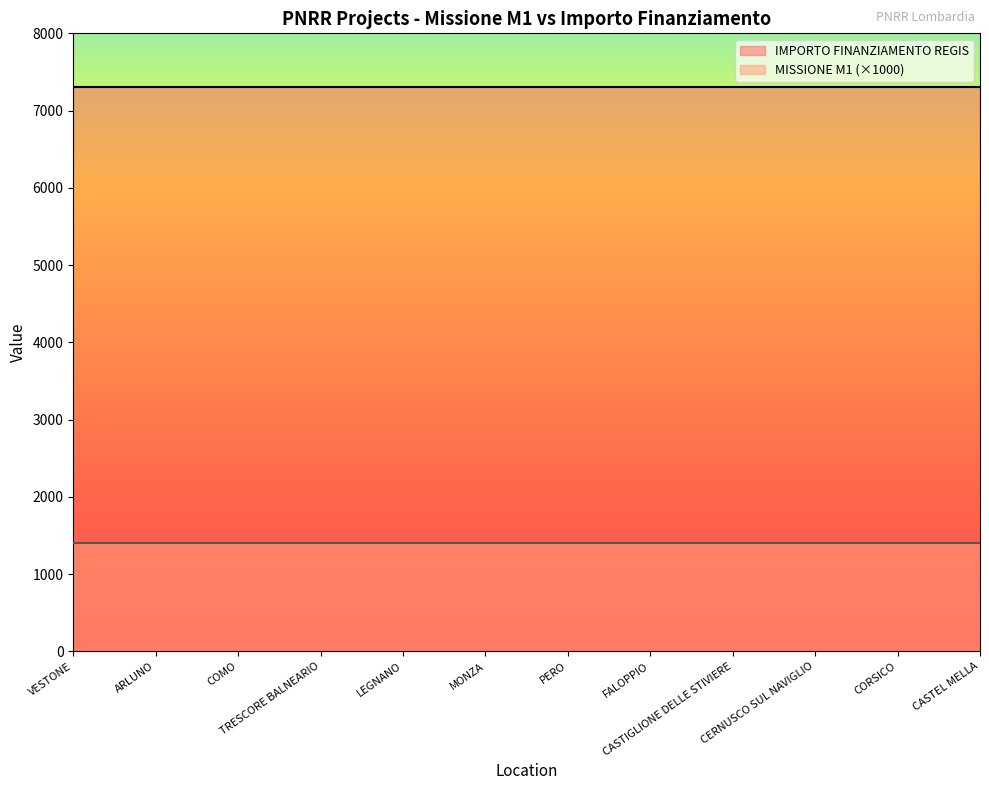

True or false: IMPORTO FINANZIAMENTO REGIS has a value of 12234.0 at TRESCORE BALNEARIO.

False